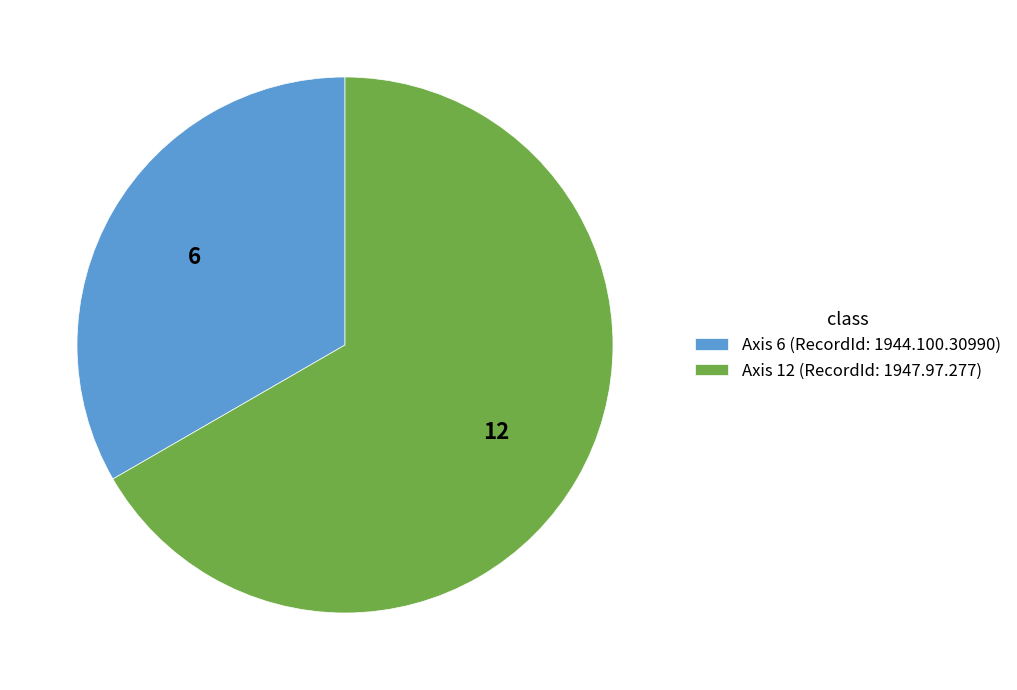

Which category has the smallest portion of the pie?

Axis 6 (RecordId: 1944.100.30990)